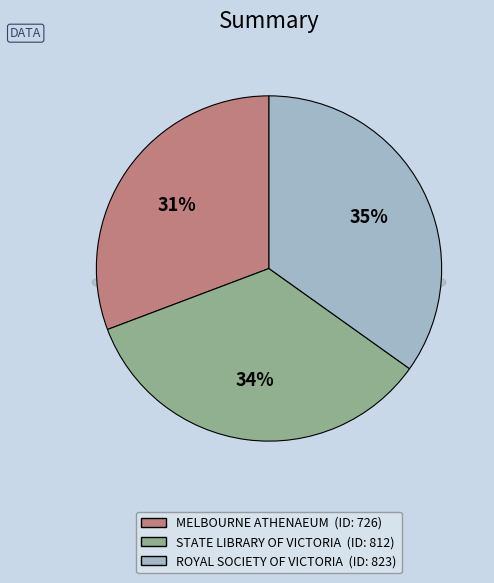

Is STATE LIBRARY OF VICTORIA the majority of the pie?

No